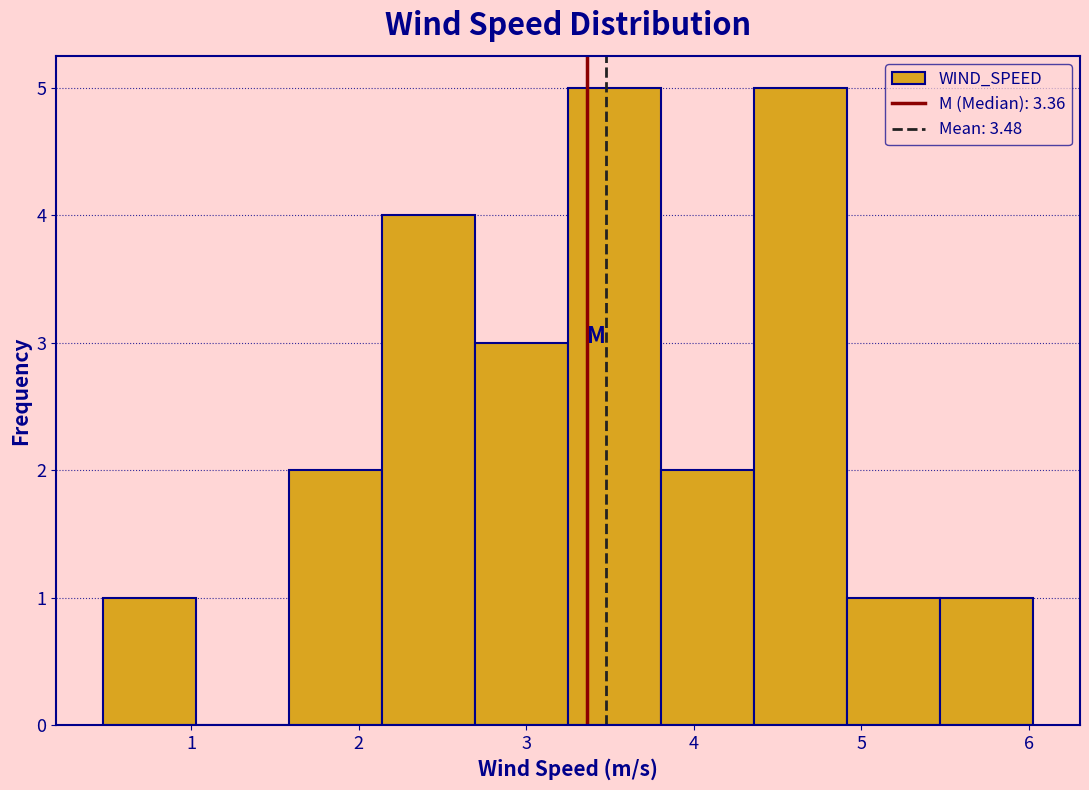

Reading left to right, transcribe this chart: for each bar, give the range it covers on the x-axis and its height. Neither the bar edges nor the heights are printed on the chart, so give them approximately, as read against the axes.

0.5 to 1.0: 1
1.0 to 1.6: 0
1.6 to 2.1: 2
2.1 to 2.7: 4
2.7 to 3.3: 3
3.3 to 3.8: 5
3.8 to 4.4: 2
4.4 to 4.9: 5
4.9 to 5.5: 1
5.5 to 6.0: 1